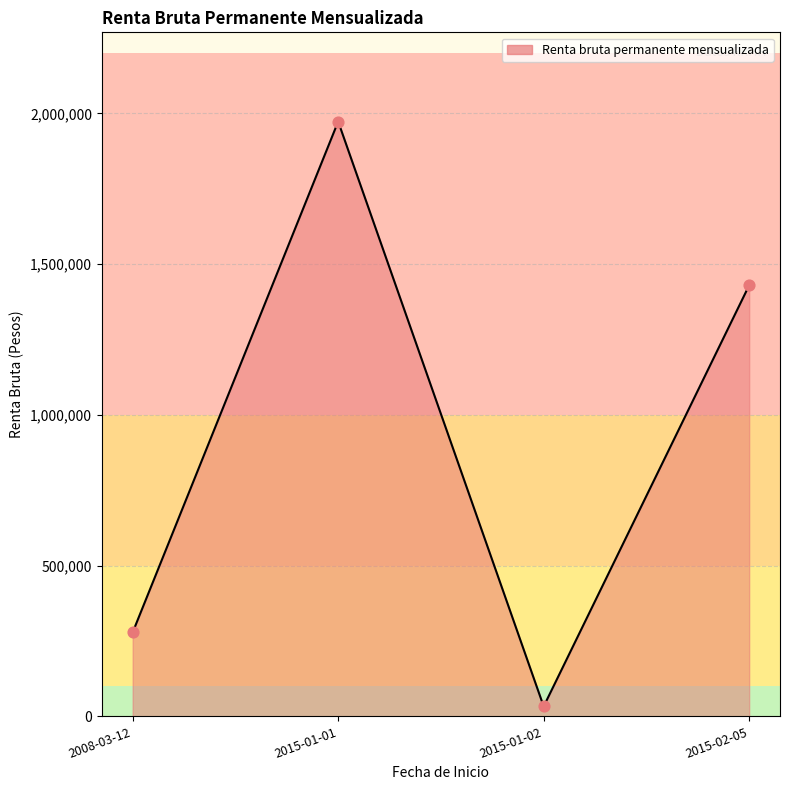

Which has a higher value, 2015-01-02 or 2015-01-01?

2015-01-01